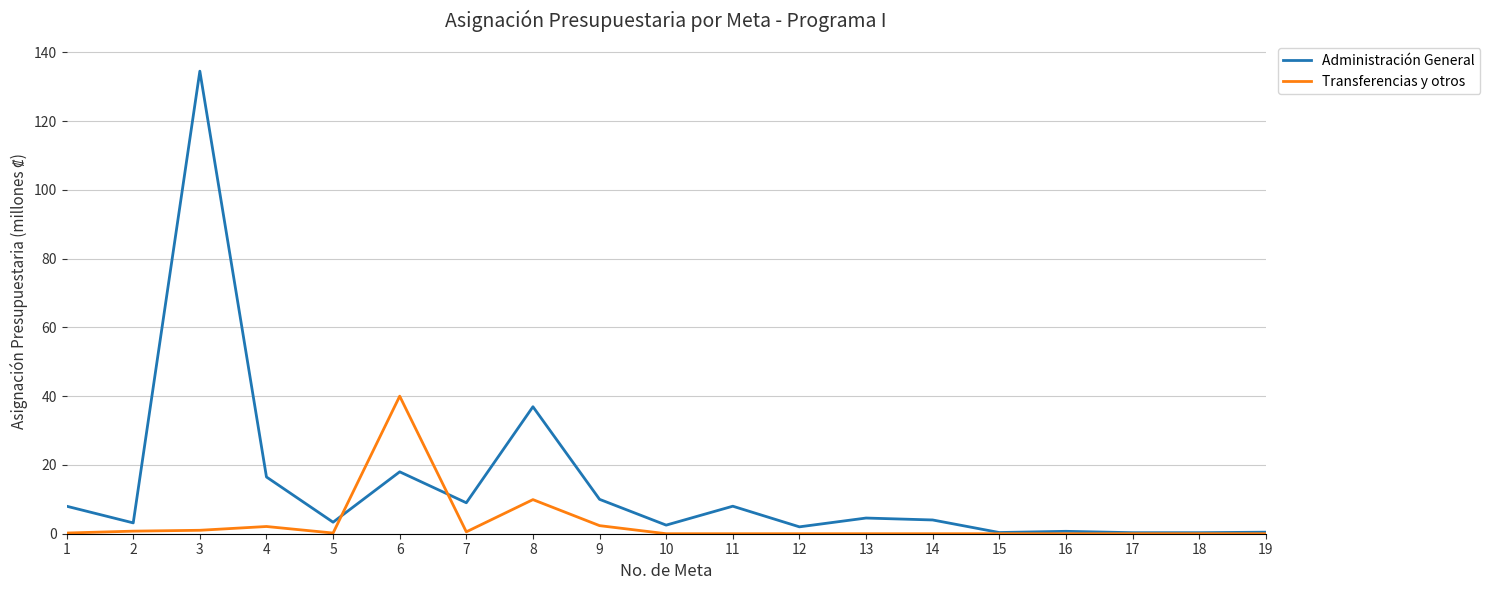

Where is Administración General nearest to the value 67?

8